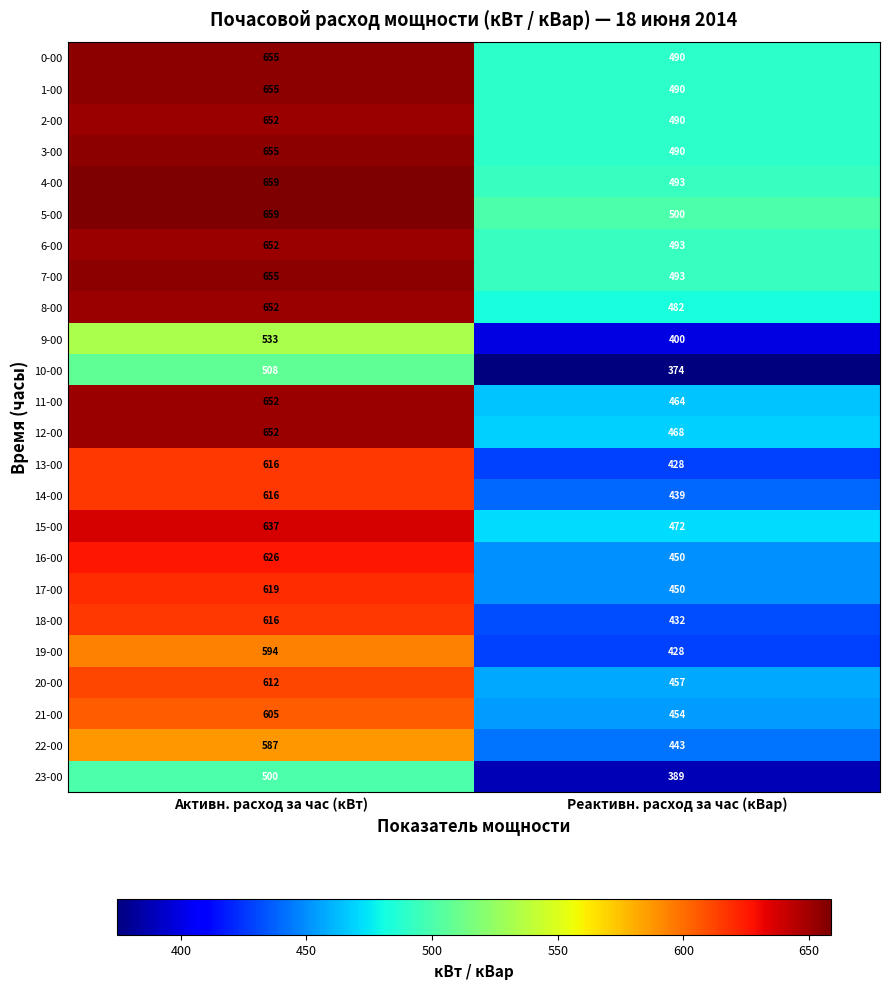

What is the sum of the 23-00 values at Реактивн. расход за час (кВар) and Активн. расход за час (кВт)?

889